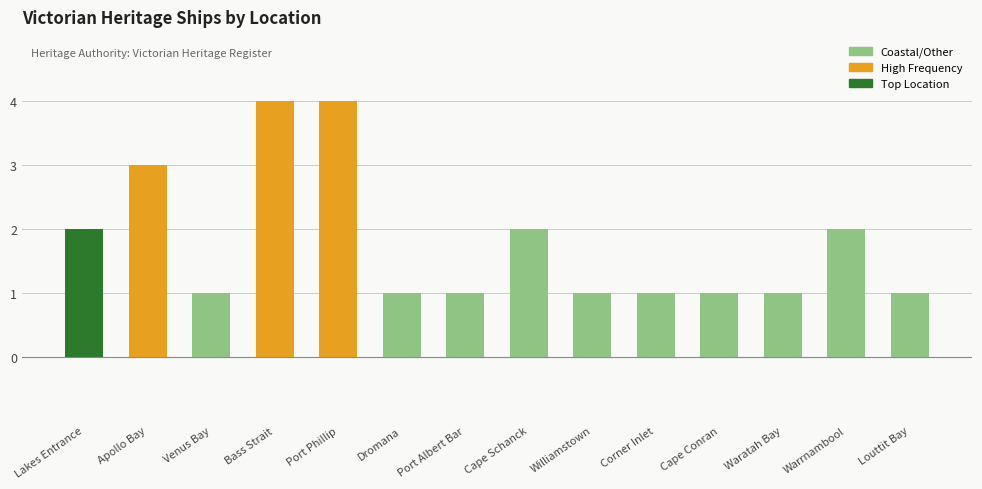

What is the sum of all values?

25